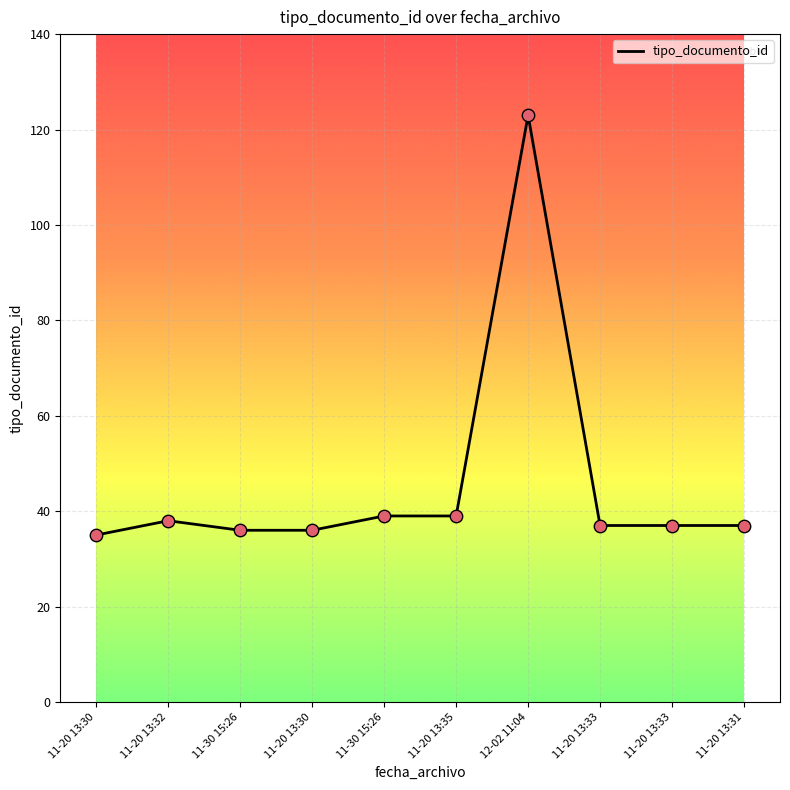

Between 11-20 13:35 and 11-30 15:26, which is larger?

11-20 13:35